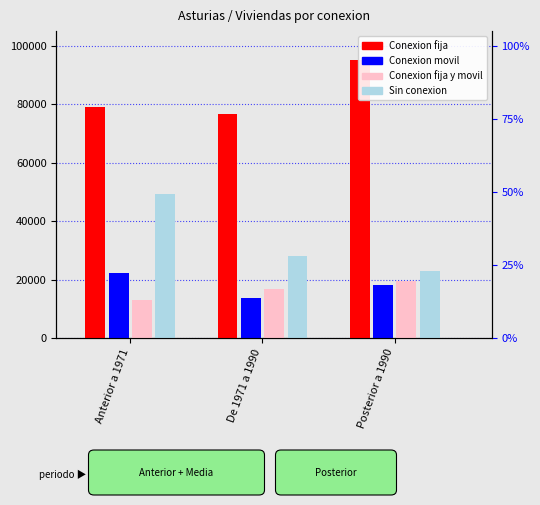

What is the approximate value of Conexion movil at Anterior a 1971, to the nearest 100?

22100